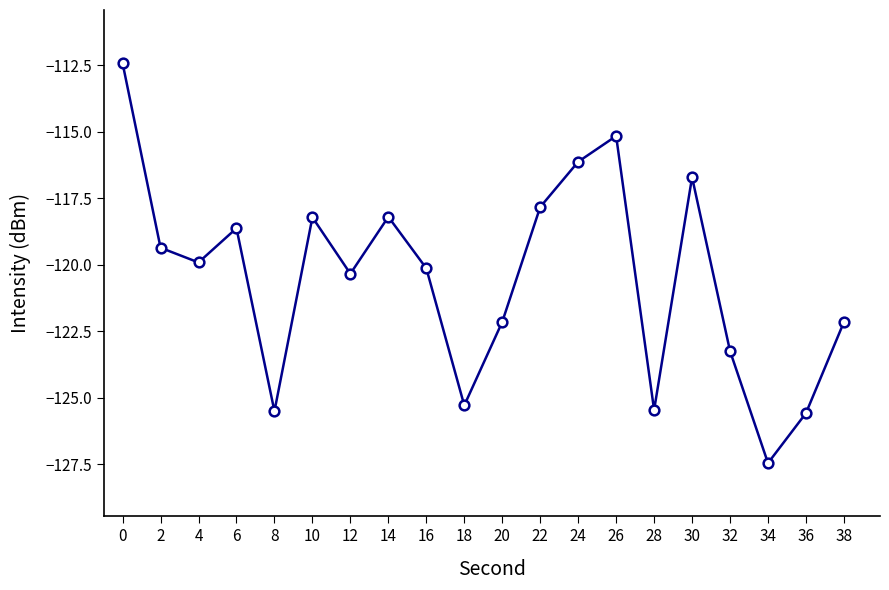

What is the average value?

-120.5